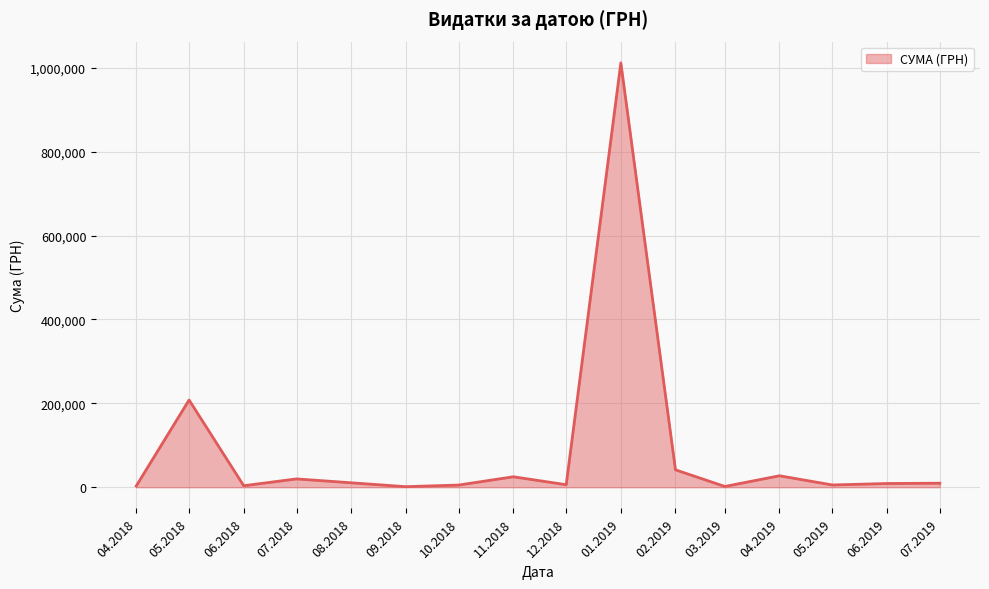

What is the difference between the maximum and minimum values?

1010594.6